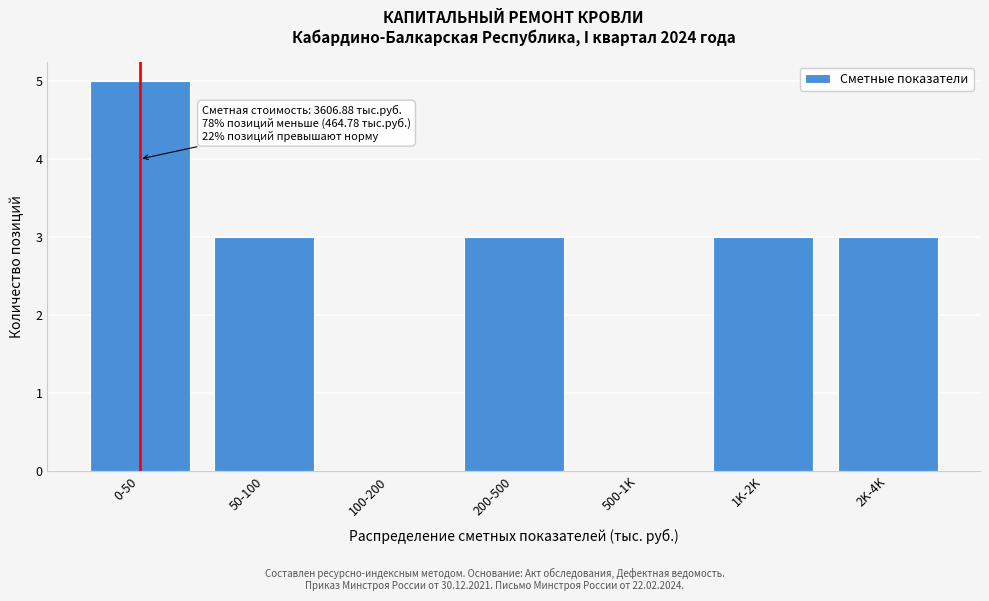

Reading left to right, list all the values displayed in this chart.

0-50=5	50-100=3	100-200=0	200-500=3	500-1K=0	1K-2K=3	2K-4K=3